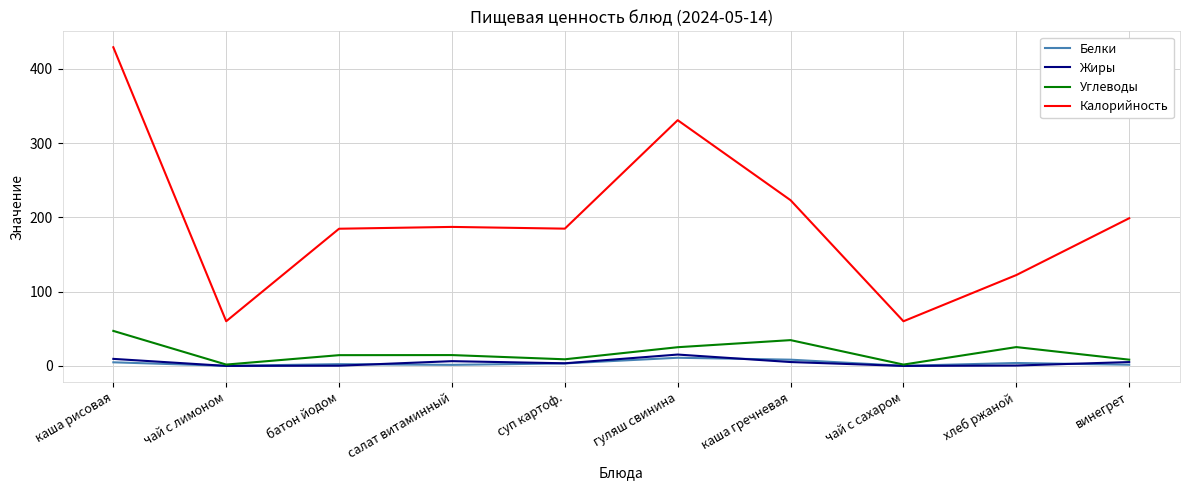

What is the maximum value shown in the chart?

429.2